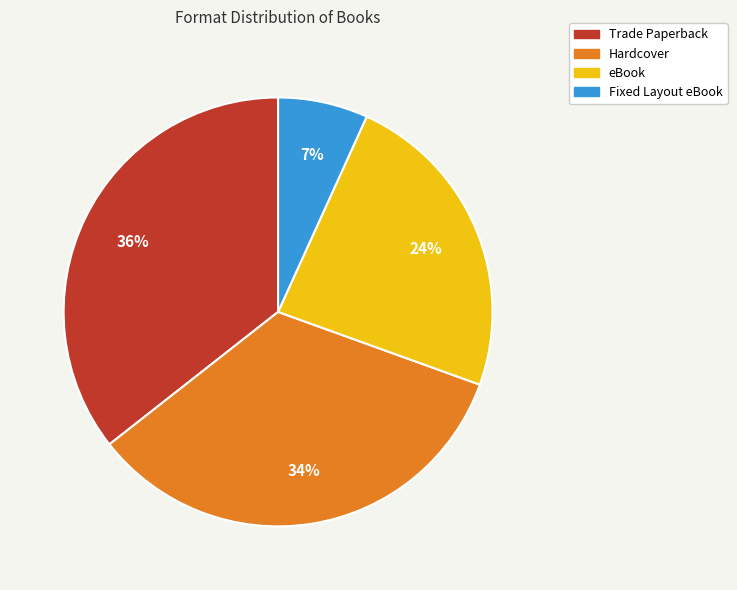

Combined, do Hardcover and Trade Paperback account for over 50%?

Yes